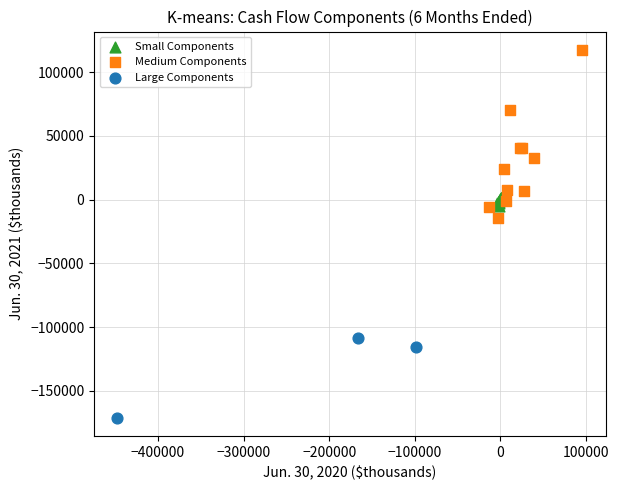

Which series has the widest spread of Y values?

Medium Components